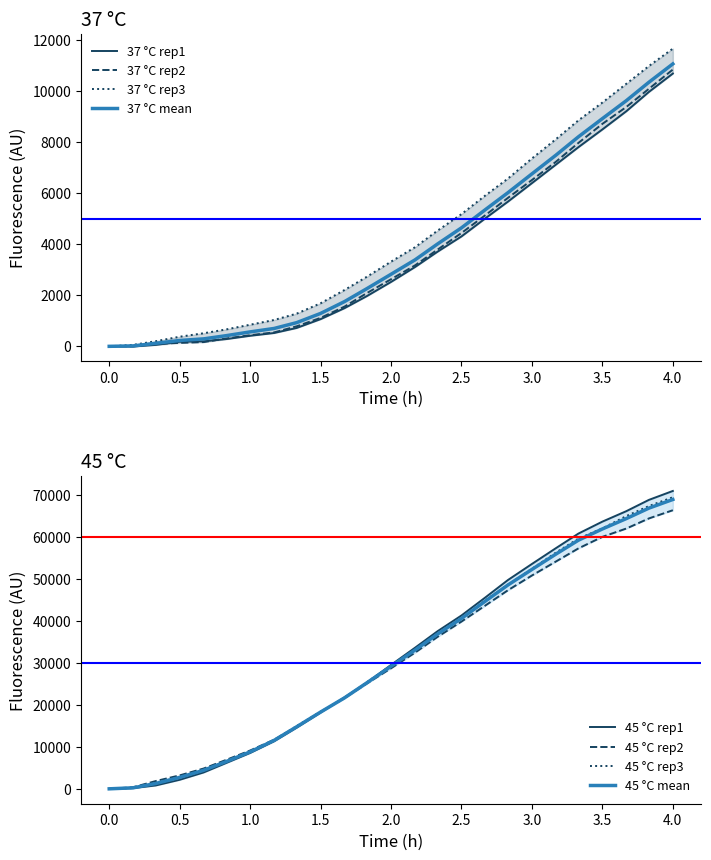

Reading left to right, list all the values displayed in this chart.

37 °C rep1: 0.0	-6.0	55.9	177.7	197.1	283.7	413.8	522.5	720.0	1065.3	1495.7	1972.8	2522.6	3105.2	3706.6	4305.1	5015.4	5669.1	6392.2	7117.3	7801.1	8495.4	9208.8	9964.0	10684.2
37 °C rep2: 0.0	-0.2	97.5	135.0	166.3	307.4	436.3	545.2	783.4	1114.8	1556.2	2089.6	2627.3	3170.1	3787.3	4439.1	5139.2	5815.1	6513.5	7228.1	7967.1	8712.6	9375.6	10085.6	10840.5
37 °C rep3: 0.0	58.3	200.5	376.1	512.8	662.6	846.6	1032.3	1279.9	1686.1	2206.7	2730.3	3317.0	3881.0	4531.2	5178.6	5912.1	6573.0	7358.5	8113.0	8851.7	9548.3	10283.4	10978.4	11660.0
45 °C rep1: 0.0	167.9	802.7	2154.5	3902.4	6148.1	8540.3	11313.0	14554.0	18148.0	21777.7	25318.0	29493.3	33583.2	37517.9	41271.8	45580.3	49717.3	53536.2	57293.0	60771.7	63615.4	66107.8	68787.8	70914.0
45 °C rep2: 0.0	379.5	1847.9	3201.7	4832.5	6886.5	9121.6	11684.3	14814.6	18335.1	21619.5	25098.8	28701.1	32416.1	36172.9	39823.6	43659.5	47283.1	50786.9	54114.1	57242.5	59986.5	61970.5	64370.7	66325.8
45 °C rep3: 0.0	185.9	1144.0	2795.5	4509.3	6428.0	8736.5	11598.5	14933.9	18347.5	21586.5	25407.2	29338.0	33085.4	36844.0	40602.2	44868.4	48597.6	52369.5	56237.7	59564.9	62004.2	64938.9	67315.4	69419.3